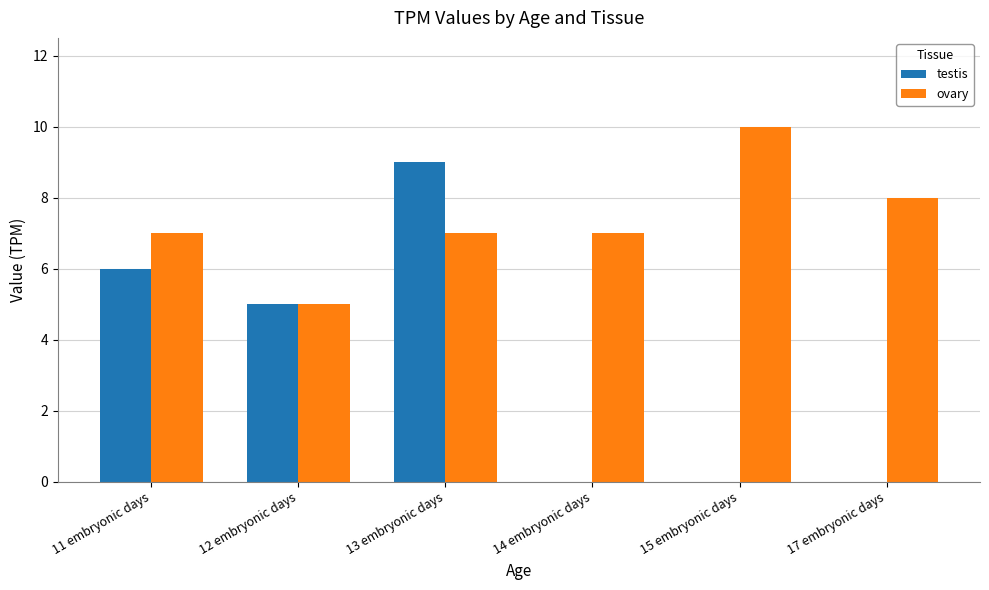

Which label corresponds to the largest value in the chart?

15 embryonic days